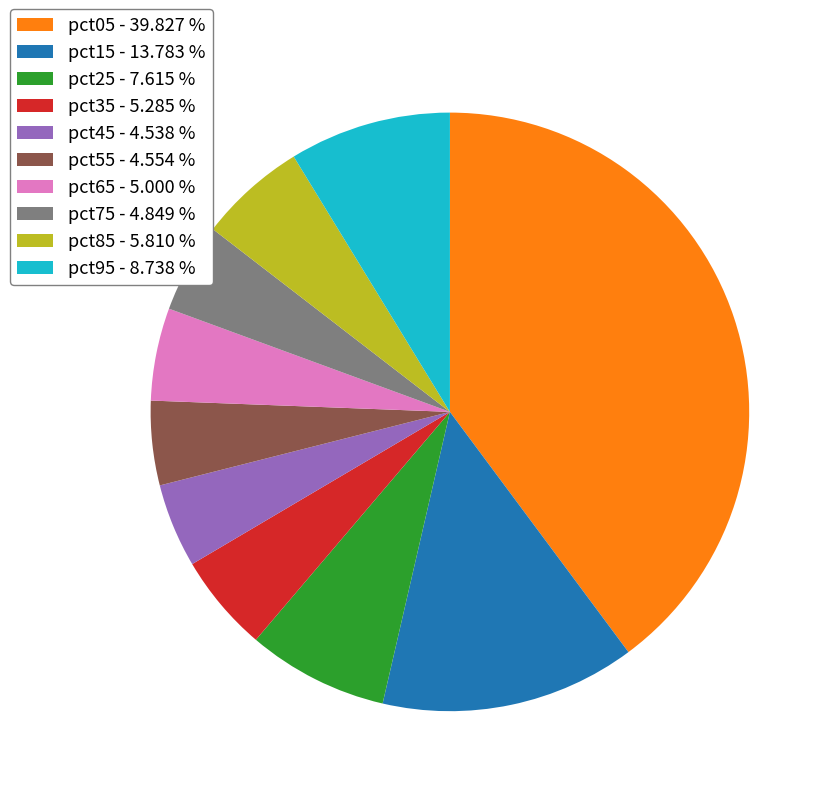

Combined, do pct05 and pct55 account for over 50%?

No